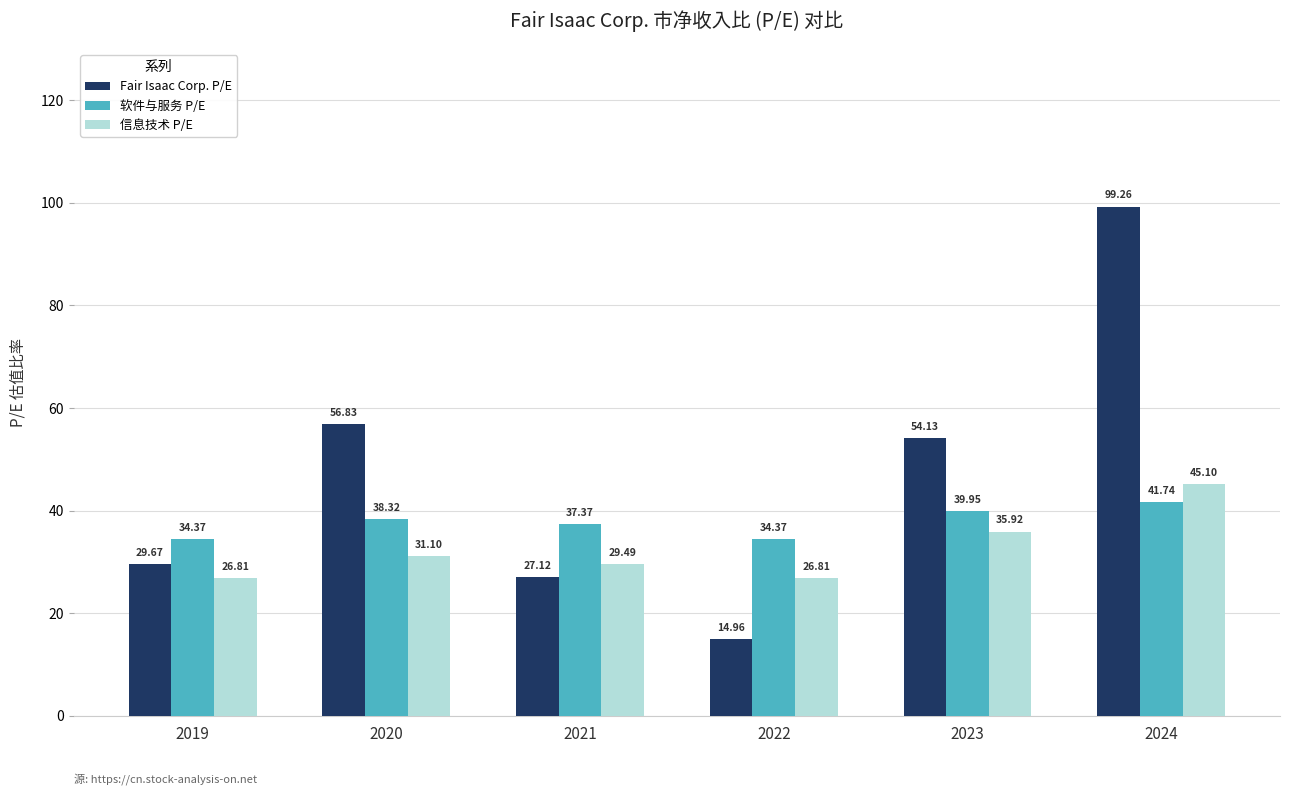

How many data points in 信息技术 P/E are less than 31?

3